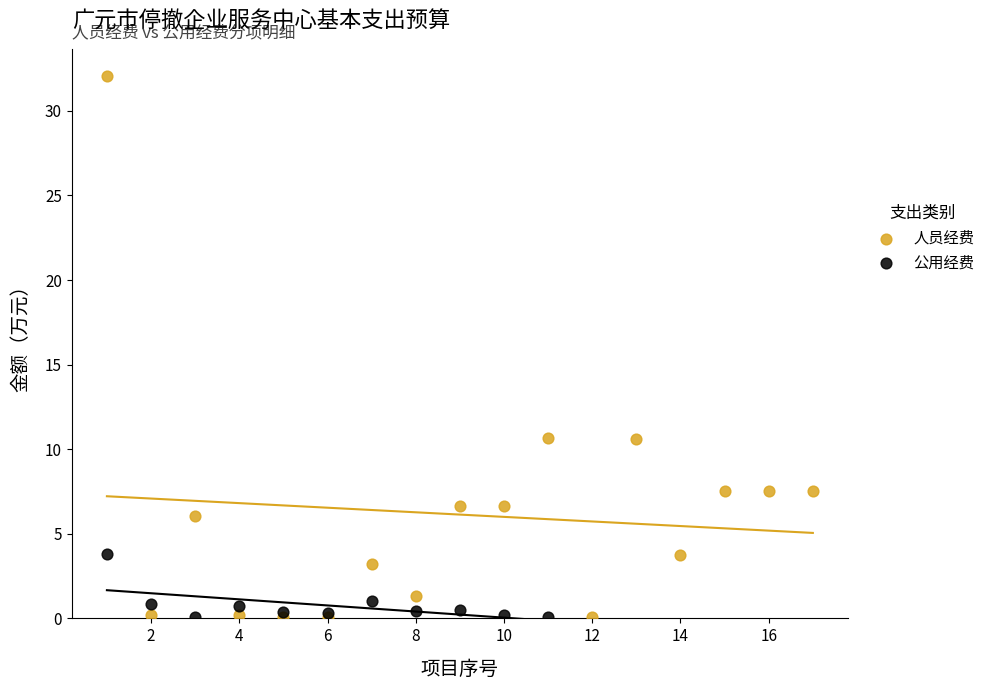

Which series has the largest Y range (max minus min)?

人员经费